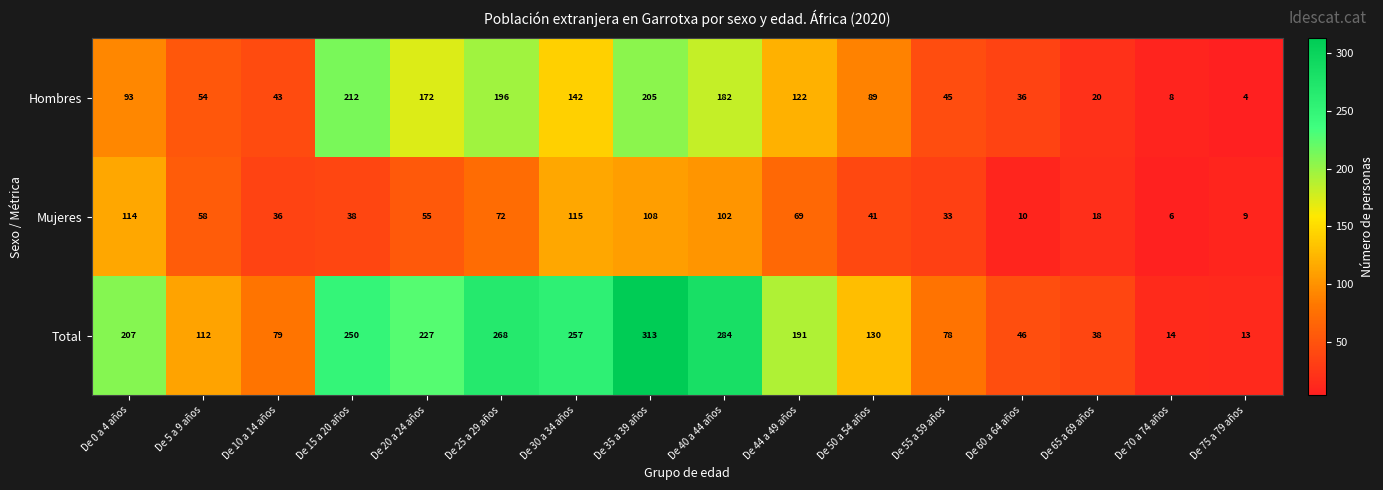

At which label is Hombres closest to 108?

De 44 a 49 años